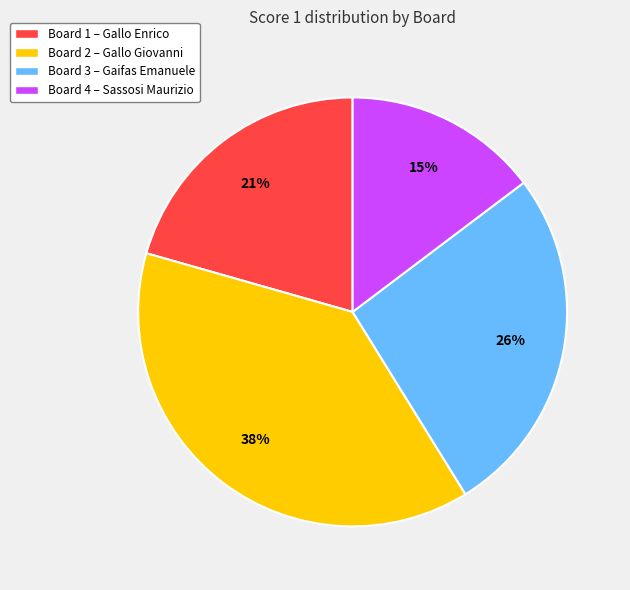

Rank the categories by value from highest to lowest.

Board 2, Board 3, Board 1, Board 4